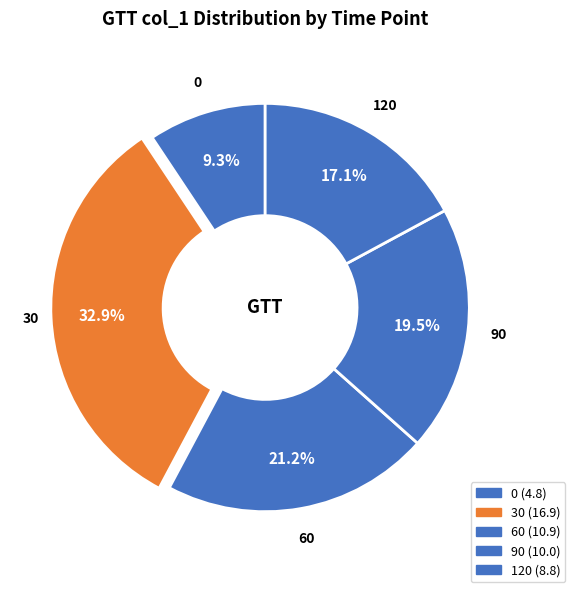

What is the change in value from 0 to 90?

+5.2